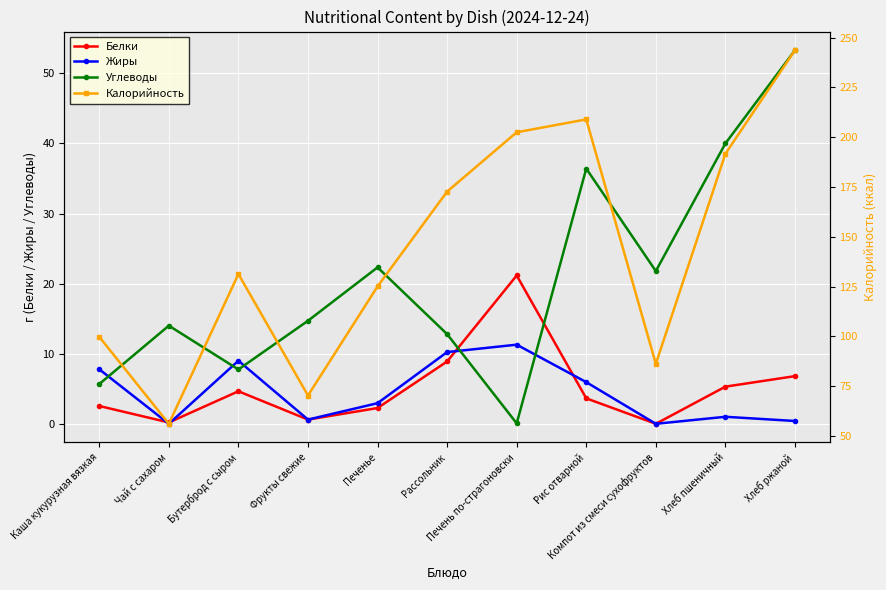

Between Компот из смеси сухофруктов and Хлеб пшеничный, which is larger?

Хлеб пшеничный